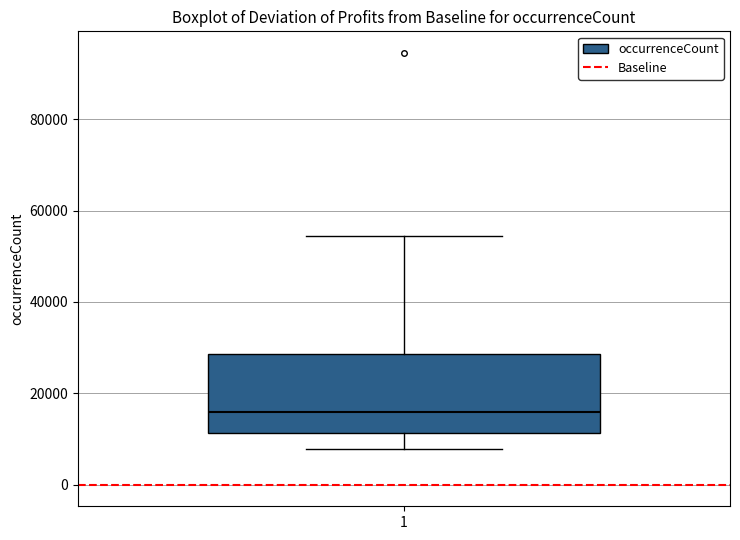

Transcribe this box plot: give where the median line is, the range the box spans, and where the two whiskers end, as read against the y-axis. The values are not printed on the chart, so give them approximately, as read against the axis.

median 16000, box 12000 to 28000, whiskers 8000 to 54000